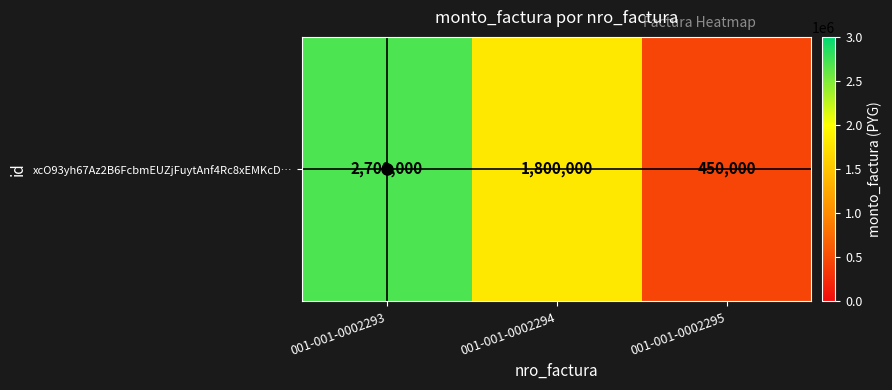

At which label does the data first exceed 1800000?

001-001-0002293